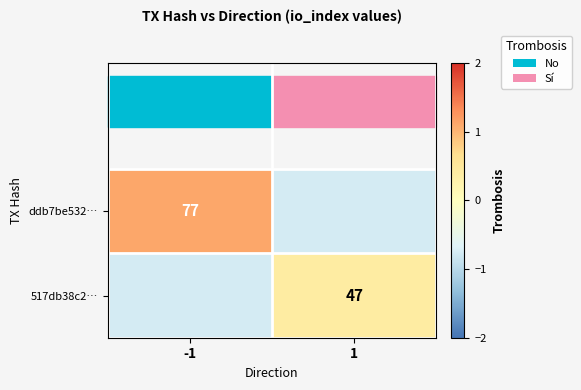

Which label corresponds to the largest value in the chart?

-1